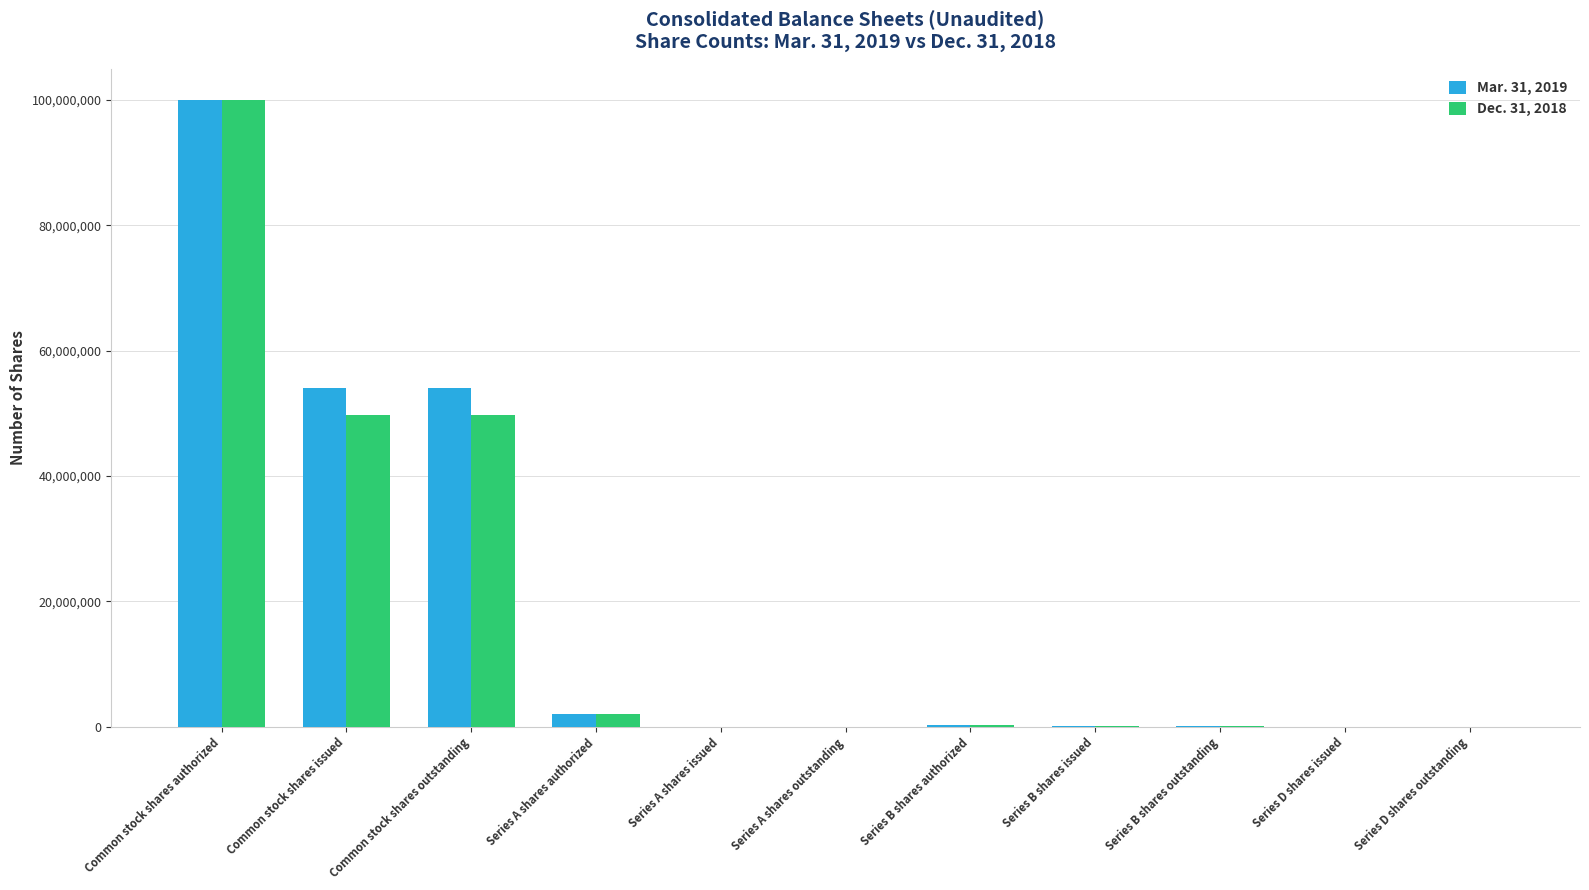

At which category is the sum across all series the highest?

Common stock shares authorized